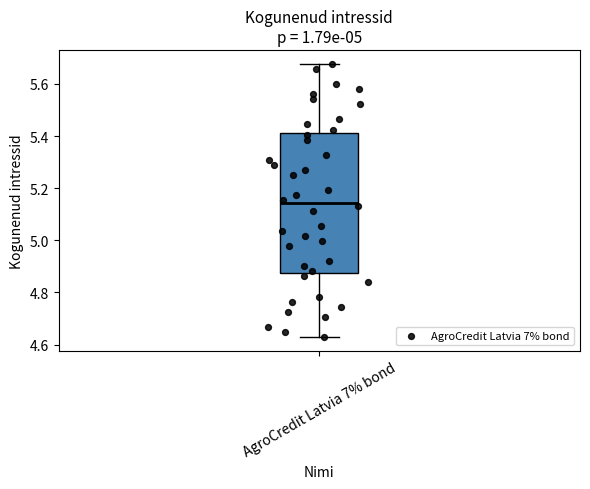

Where does the upper whisker of the box for AgroCredit Latvia 7% bond end on the y-axis? The values are not printed on the chart, so give them approximately, as read against the axis.

5.68